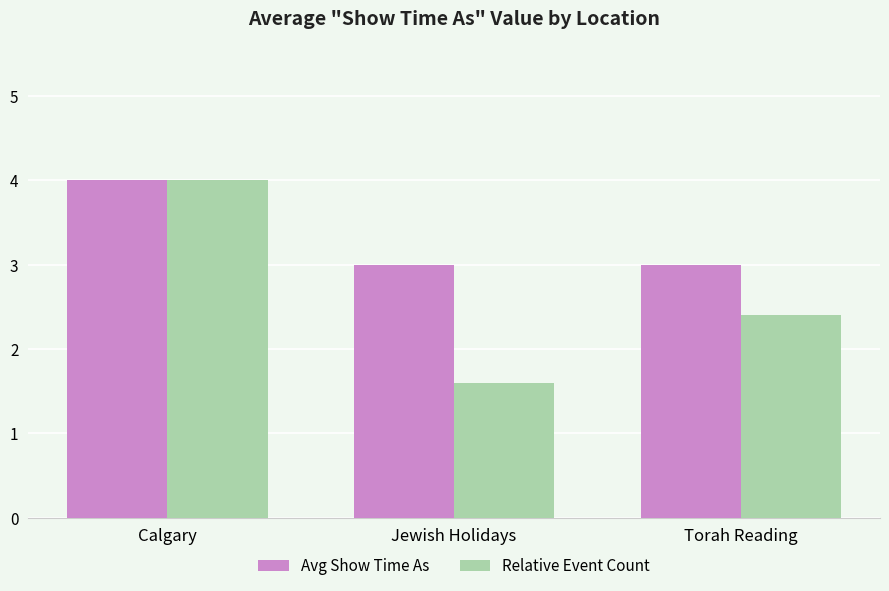

At Jewish Holidays, list the series in order from largest to smallest.

Avg Show Time As, Relative Event Count